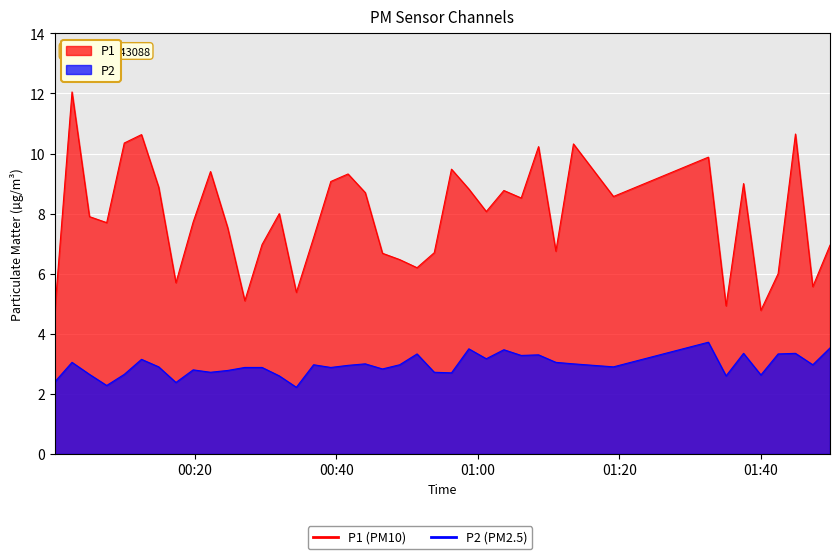

Rank the series by their maximum value, from highest to lowest.

P1, P2